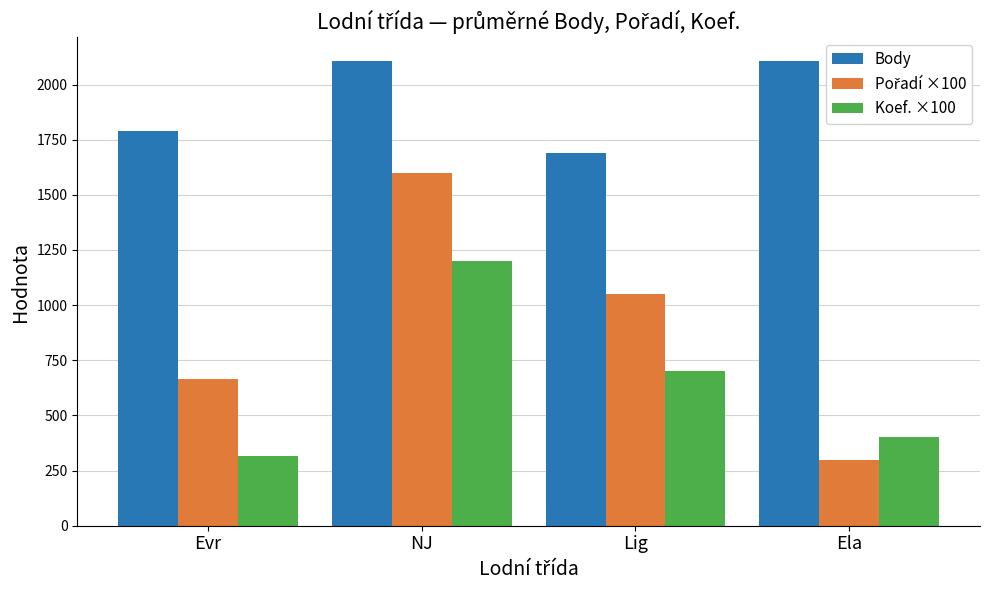

What is the label of the 1st bar from the right?

Ela